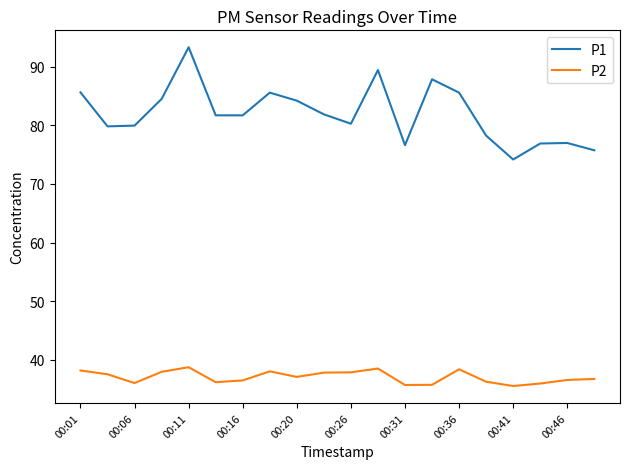

Which series has the largest total across all categories?

P1